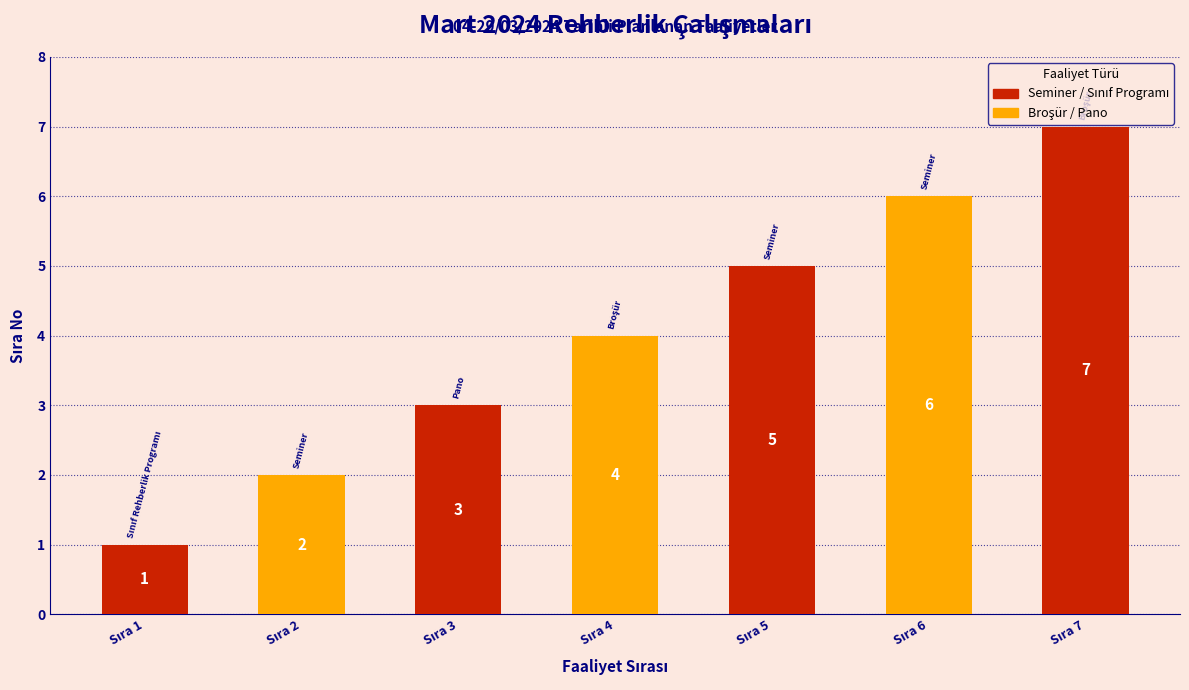

What is the maximum value shown in the chart?

7